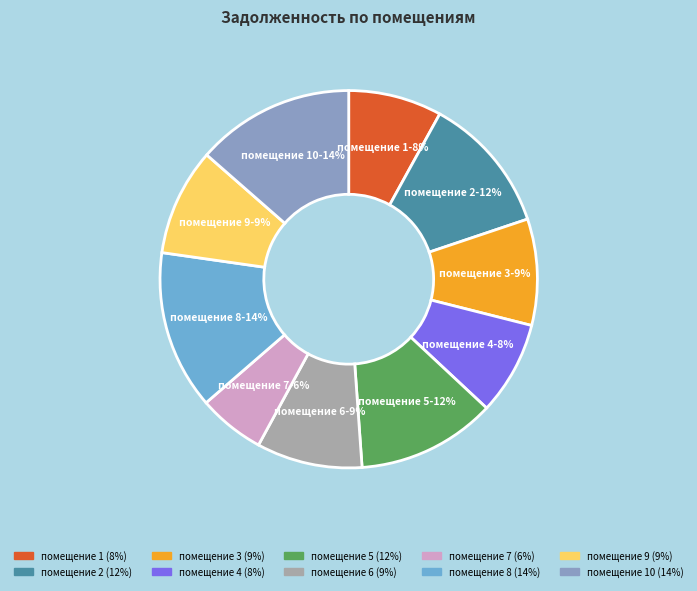

How many slices are in this pie chart?

10